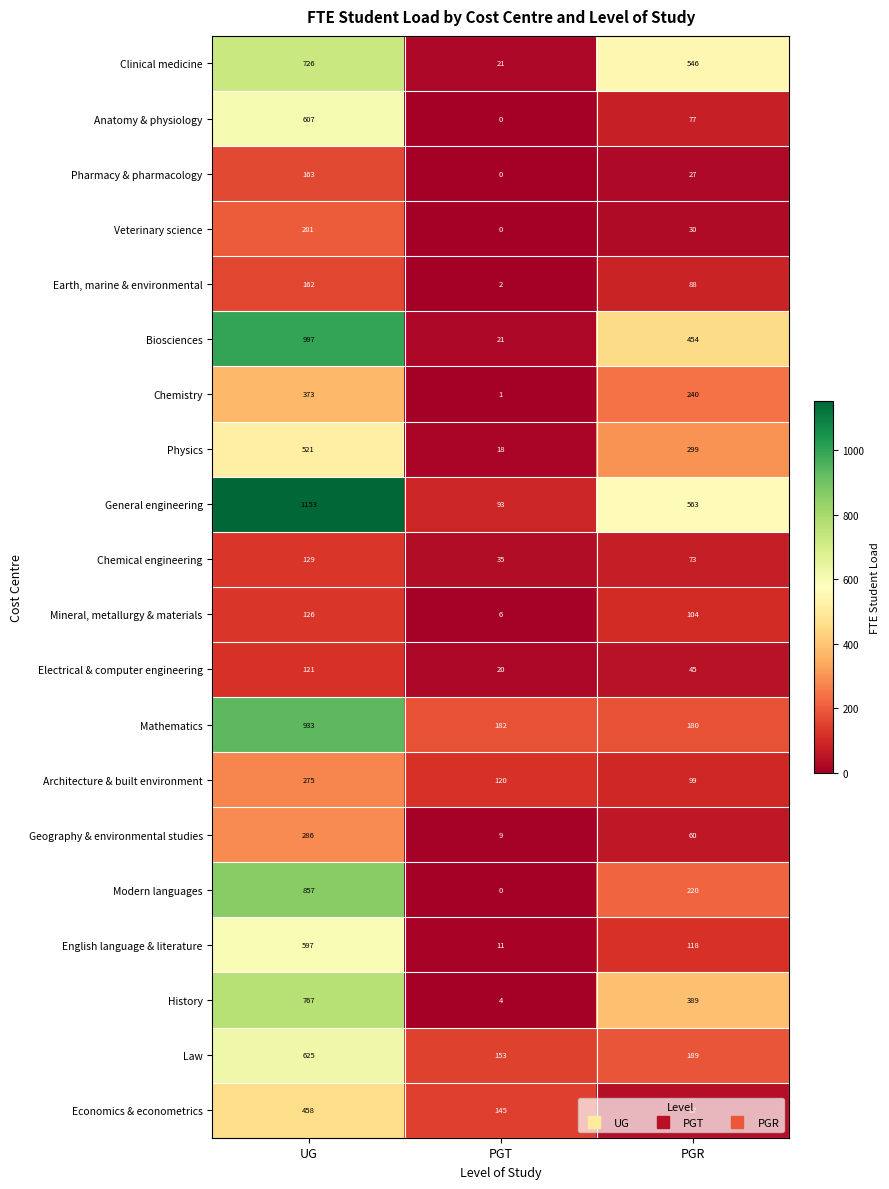

What is the sum of all Economics & econometrics values?

640